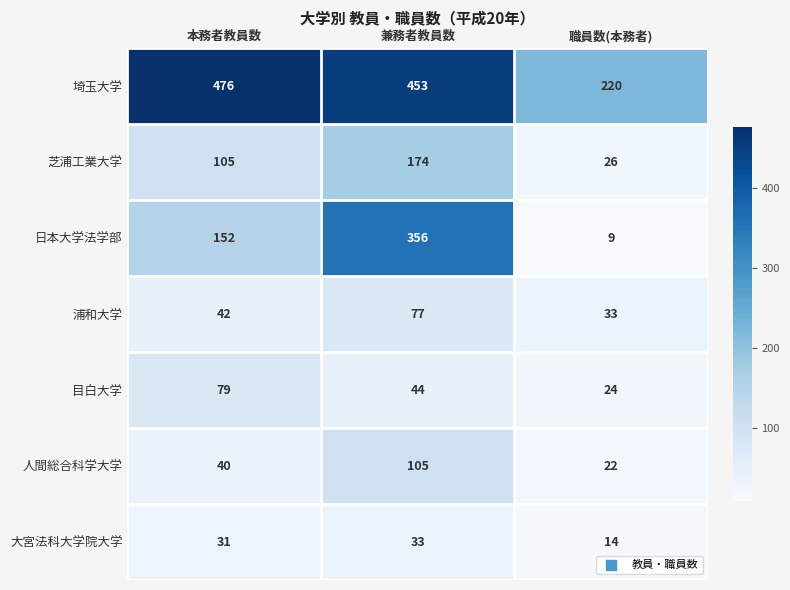

Which series has the widest spread of values?

日本大学法学部